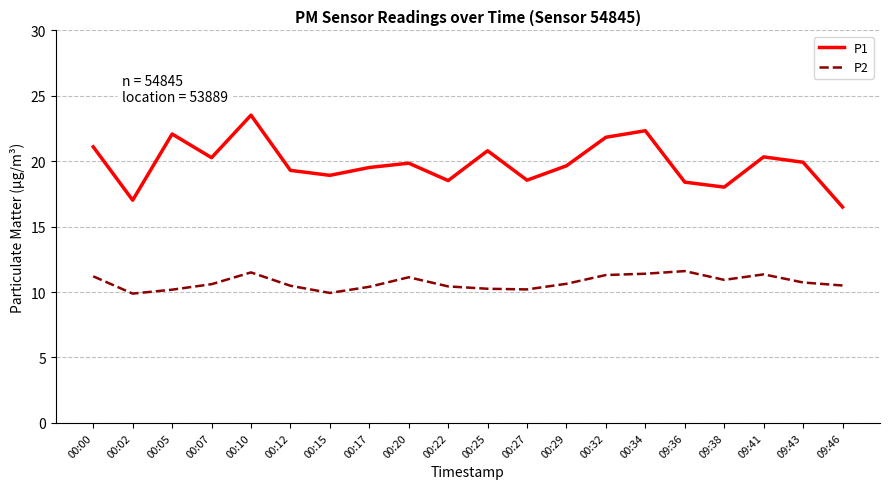

Is it true that P2 equals 10.9 at 09:38?

True